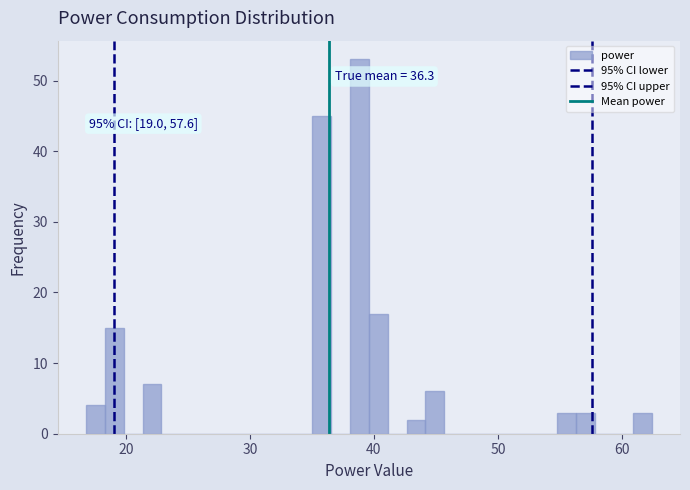

Around what value on the x-axis is the tallest bar? Give the approximate position of its centre, as read against the axis.

39